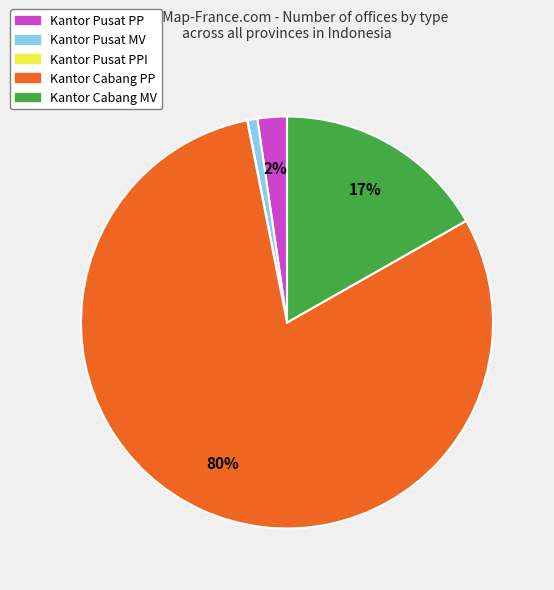

To the nearest percent, what is the average slice percentage?

20%